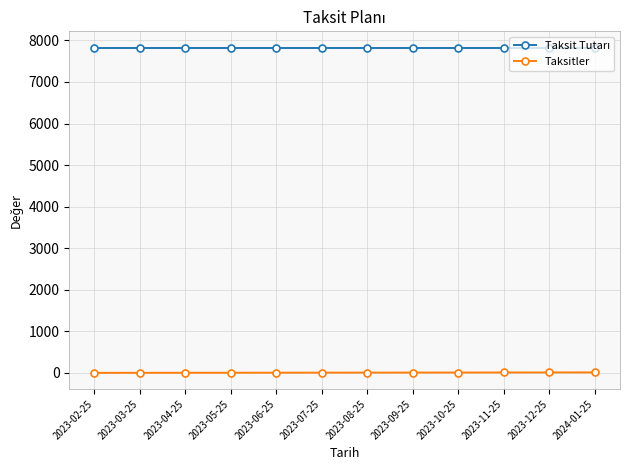

What is the label of the 9th point from the left?

2023-10-25